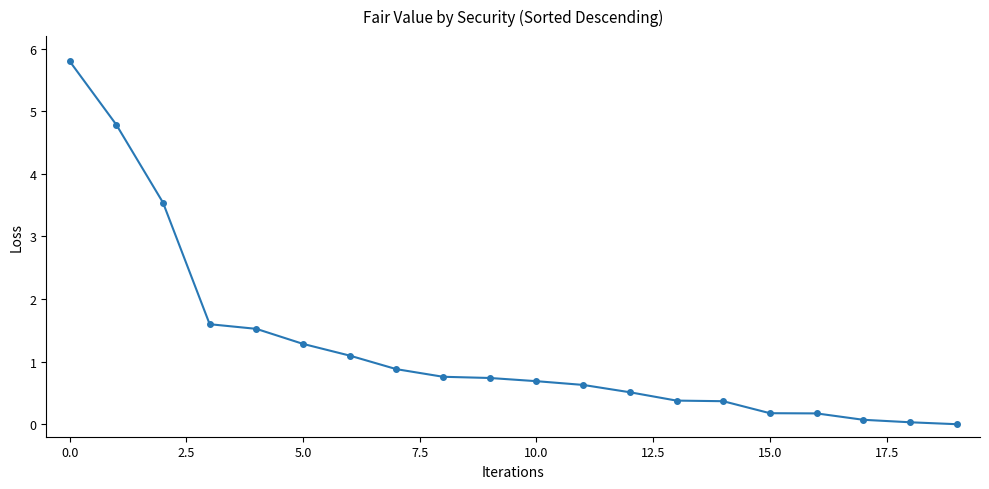

What is the value of the 1st point from the left?

5.8